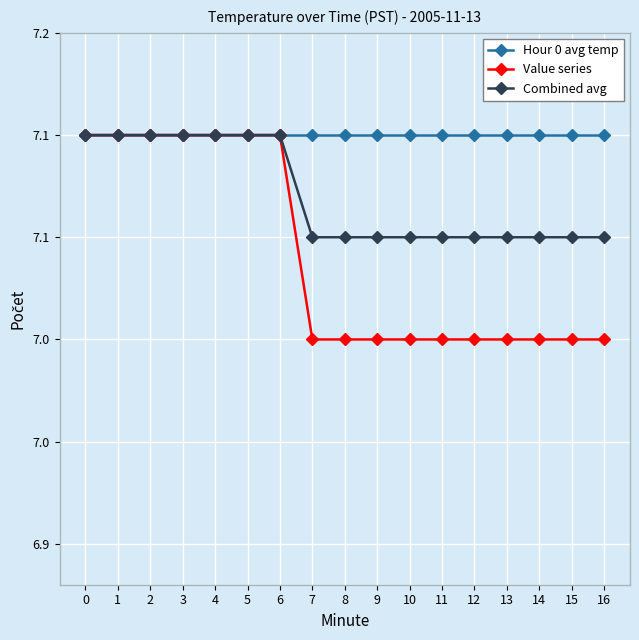

What are all the series names shown in the legend?

Hour 0 avg temp, Value series, Combined avg